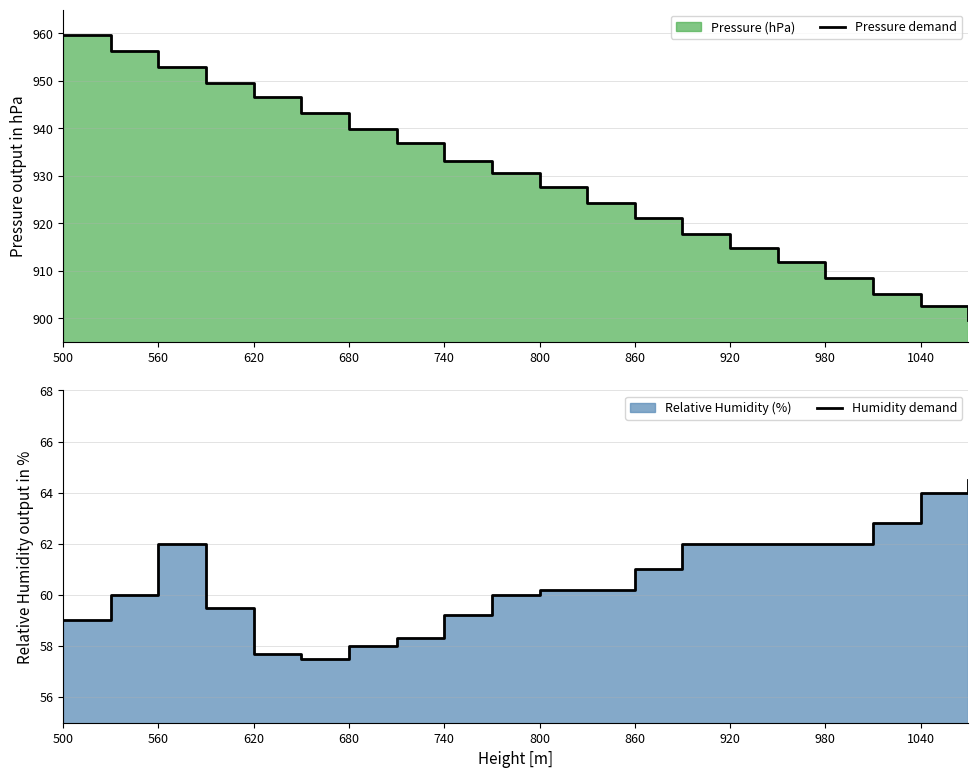

Which series has the largest total across all categories?

Pressure demand